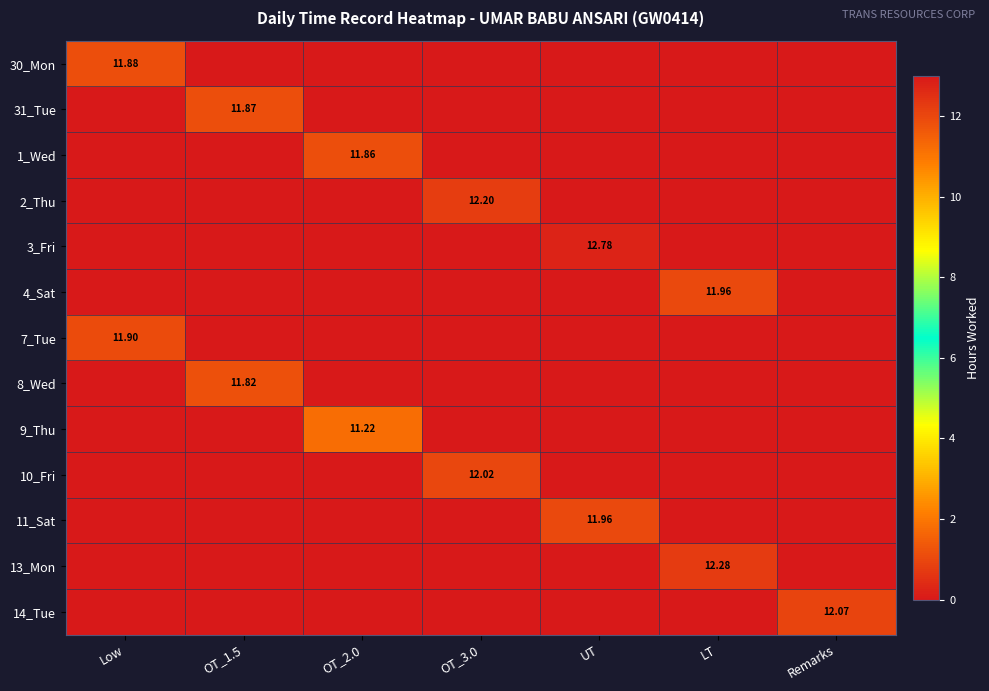

Which category has the highest value in the 7_Tue series?

Low